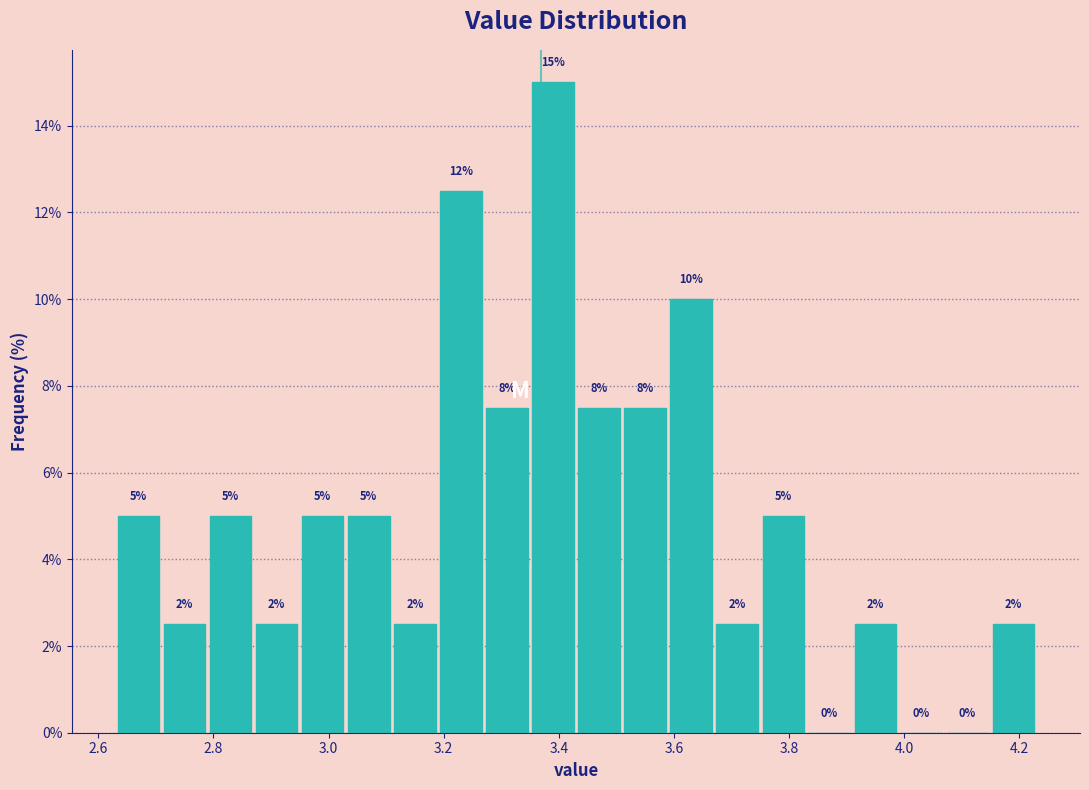

Over which range of the x-axis is the bar tallest?

3.35 to 3.43